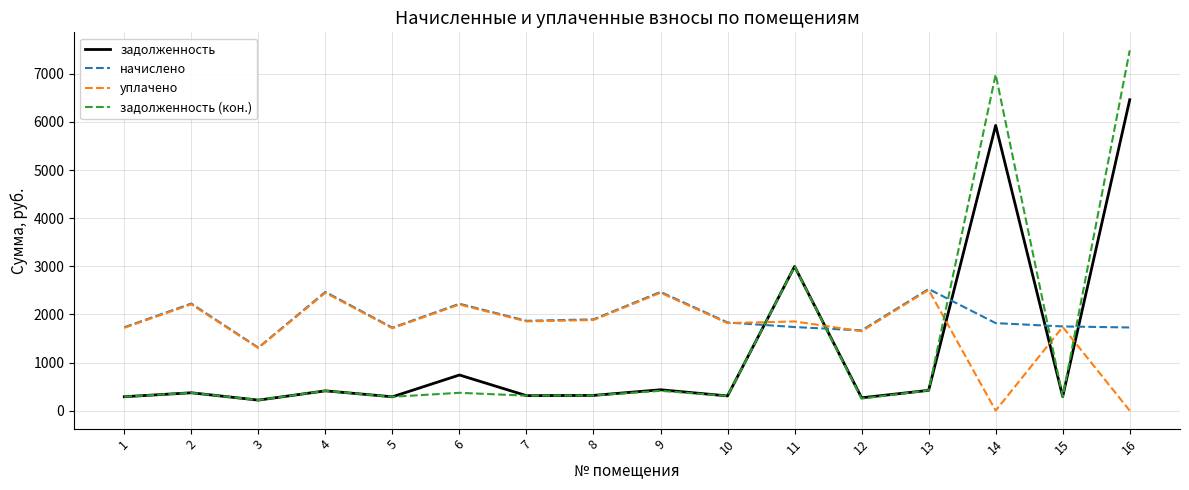

Is it true that уплачено equals 1711.7 at 5?

True